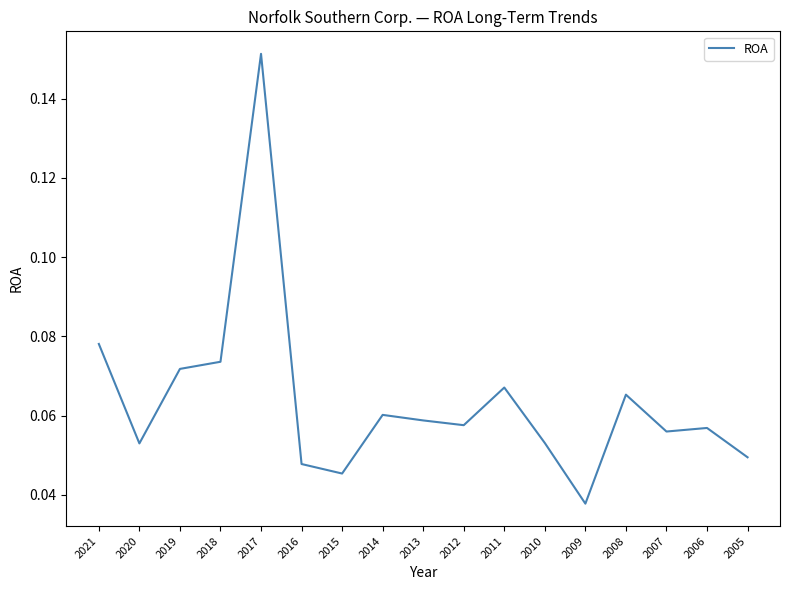

At which label is the value closest to 0?

2009